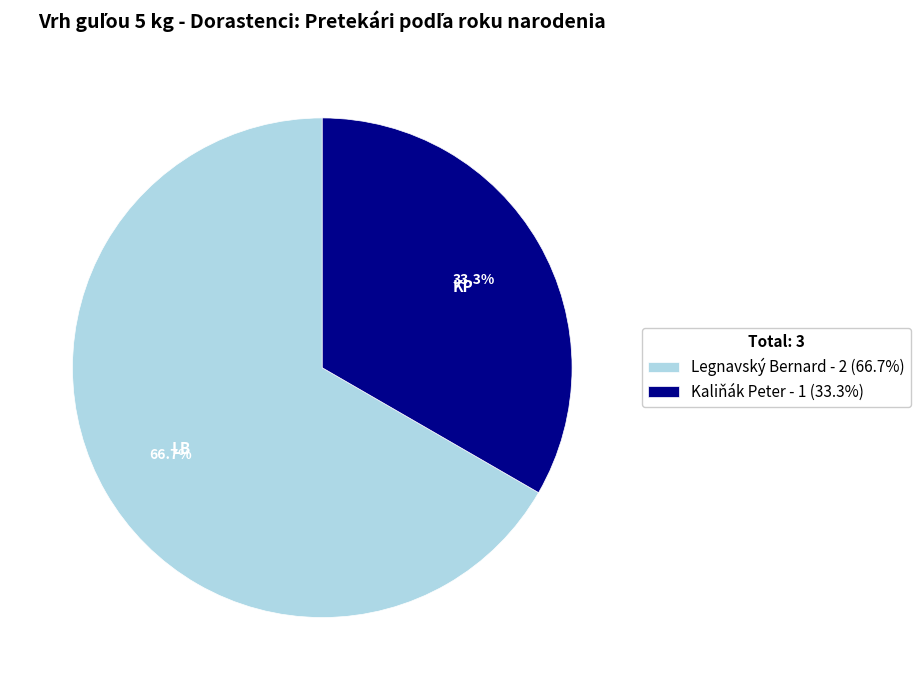

Is the sum of Legnavský Bernard and Kaliňák Peter greater than half?

Yes